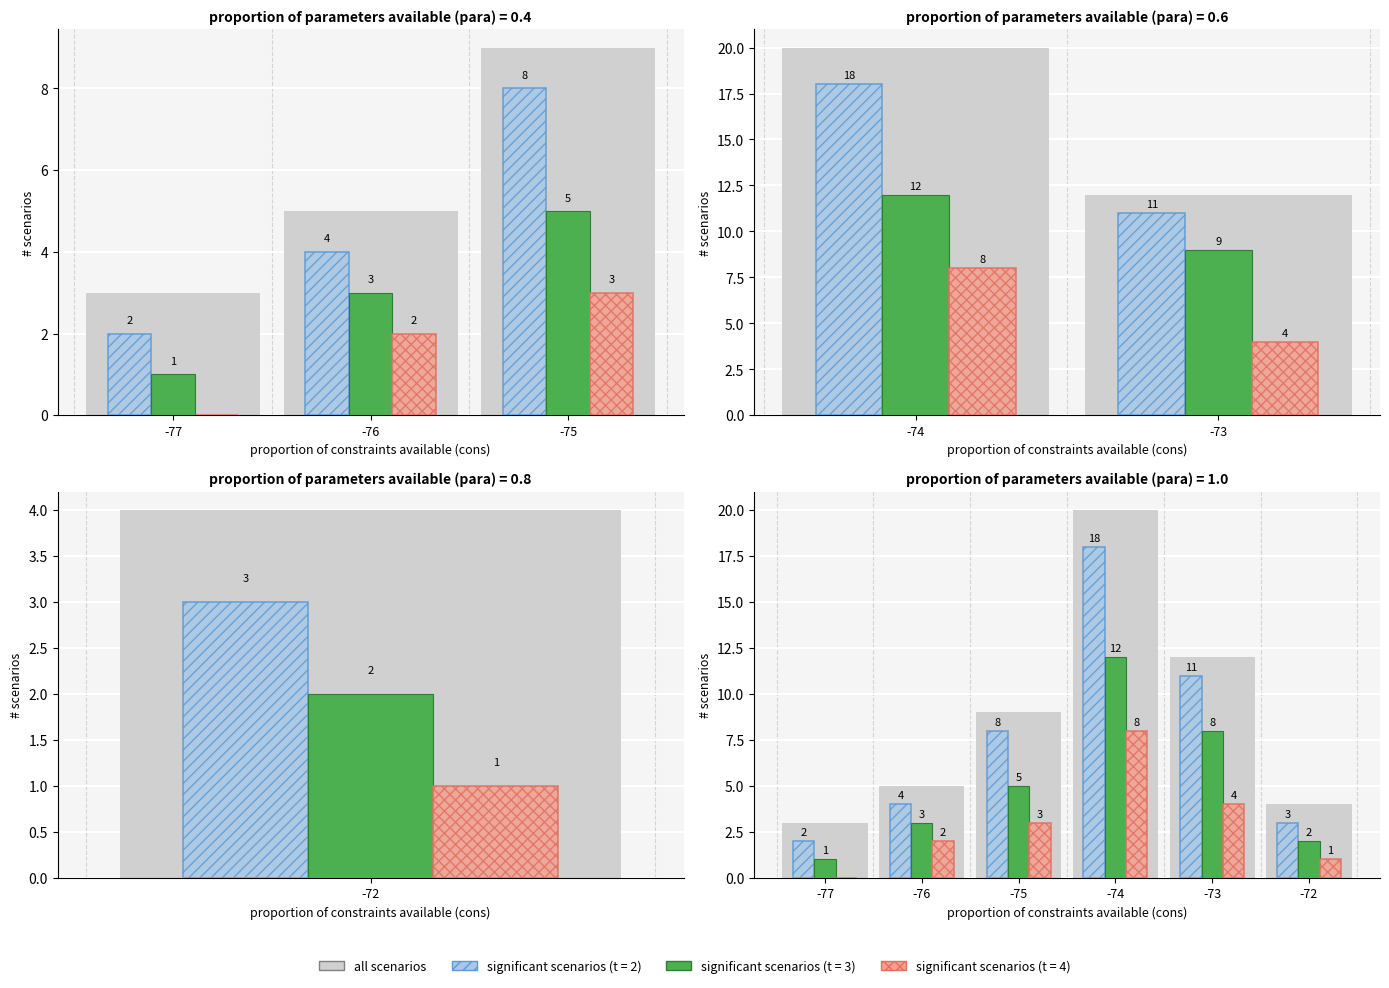

Are the bars horizontal?

No